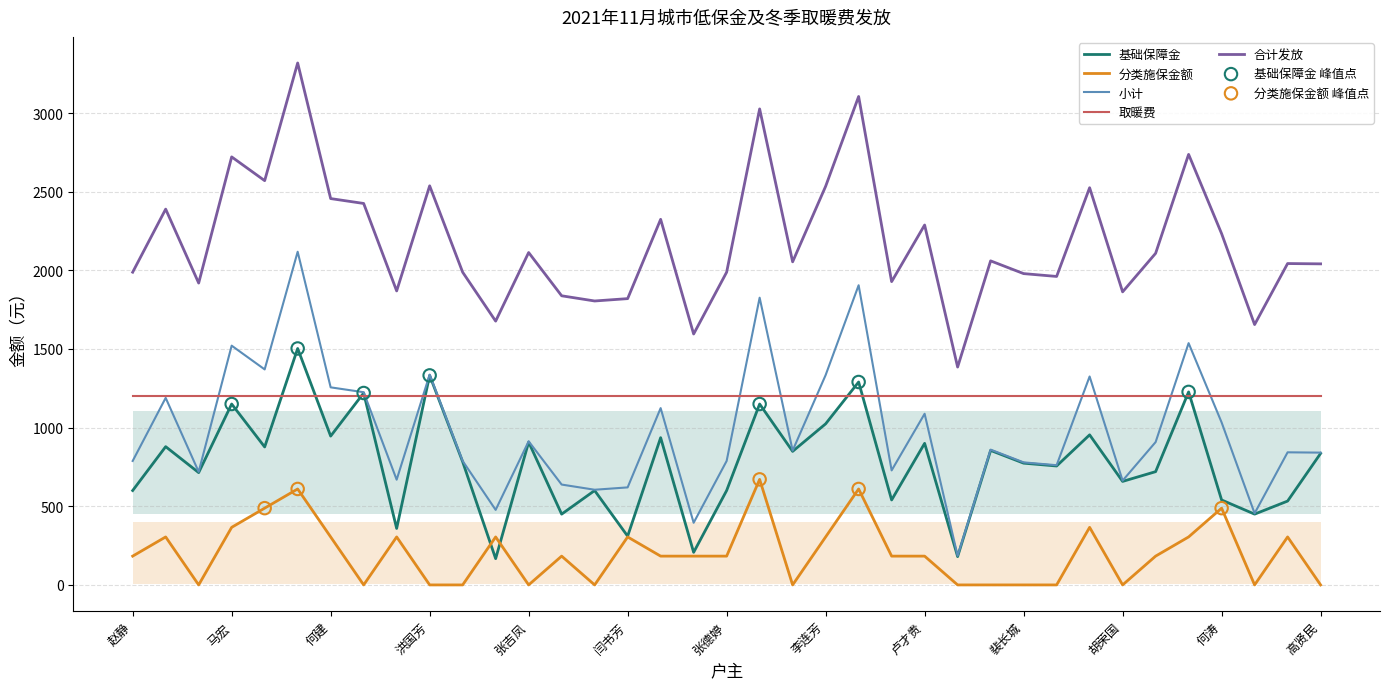

Which series reaches the maximum Y coordinate?

合计发放